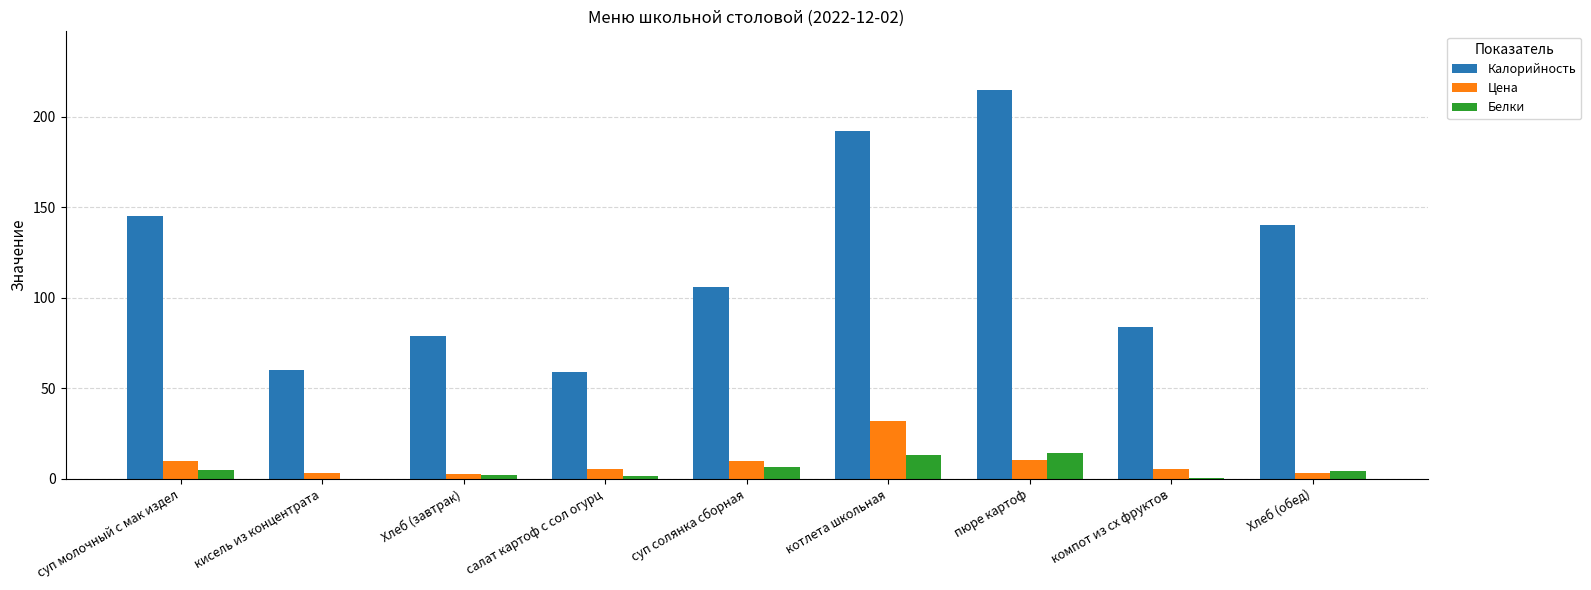

Is the value of Цена at кисель из концентрата greater than the value of Калорийность at кисель из концентрата?

No